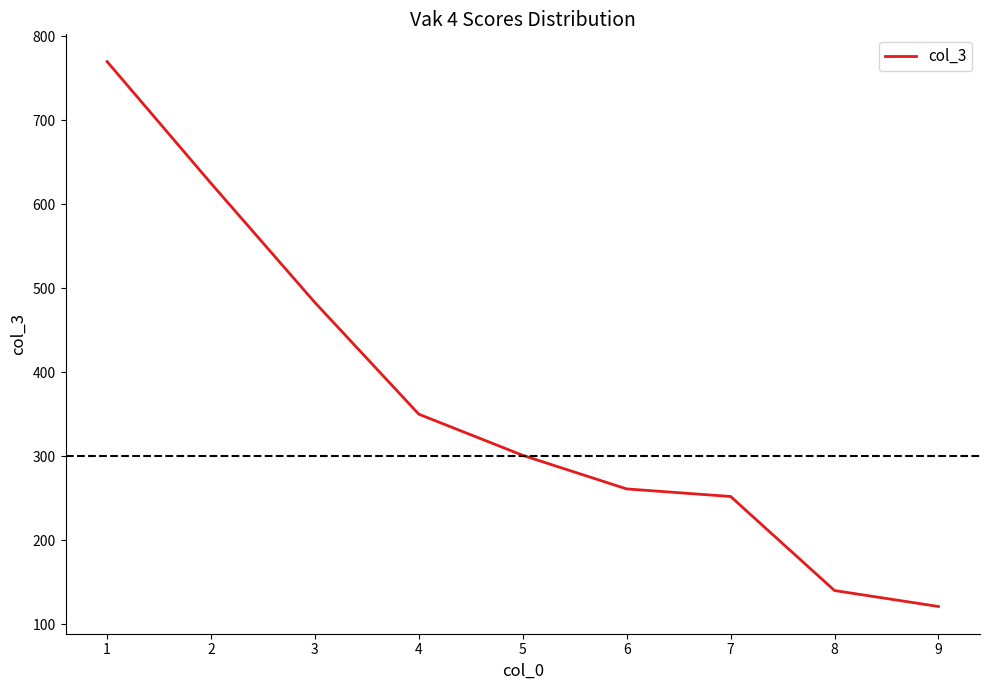

Which has a higher value, 5 or 6?

5